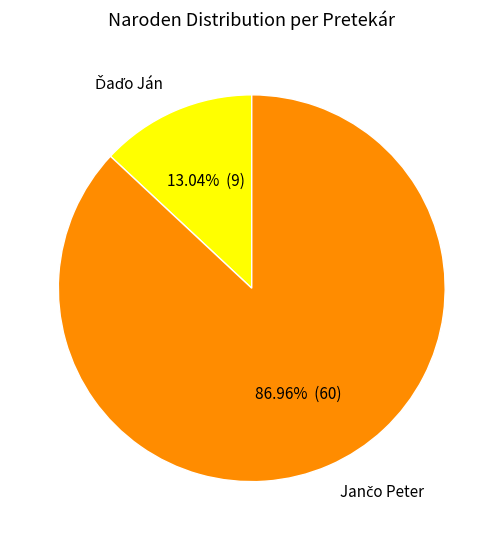

Is there any slice that represents more than half of the pie?

Yes